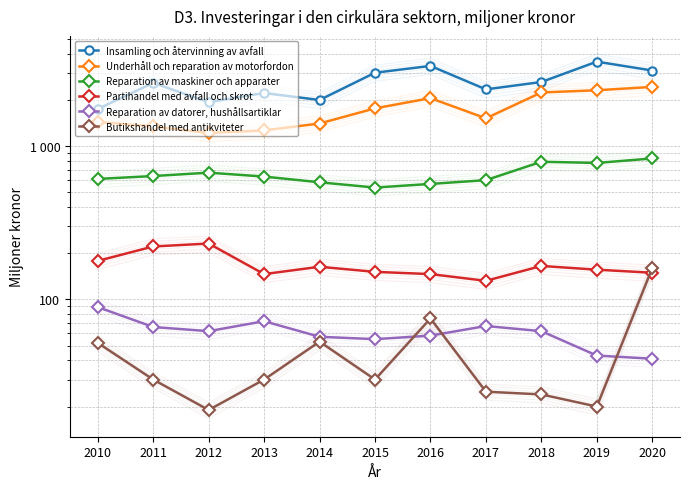

Which has a higher value, 2019 or 2011?

2019